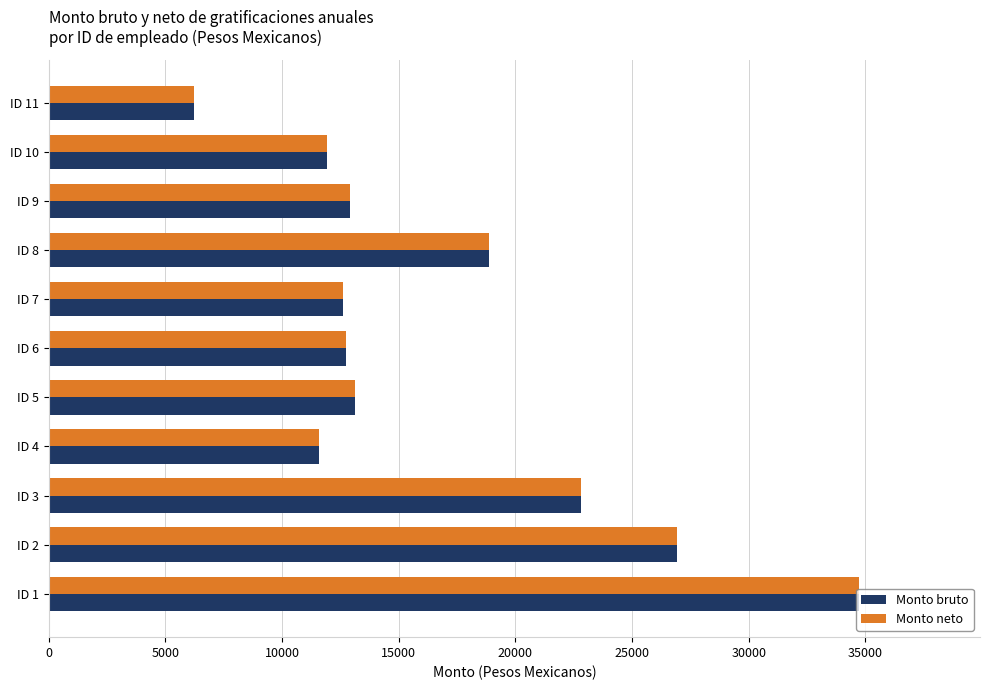

The value of Monto bruto at ID 1 is 34705.5. True or false?

True